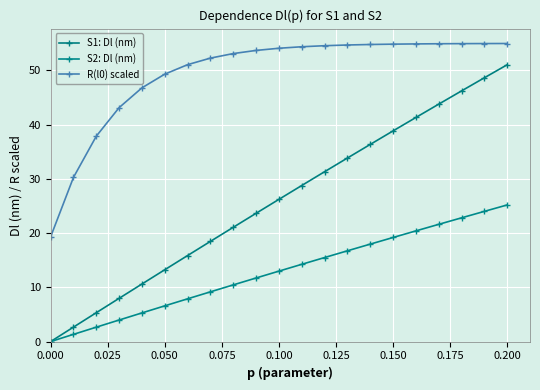

True or false: R(l0) scaled and S1: Dl (nm) intersect in this chart.

False